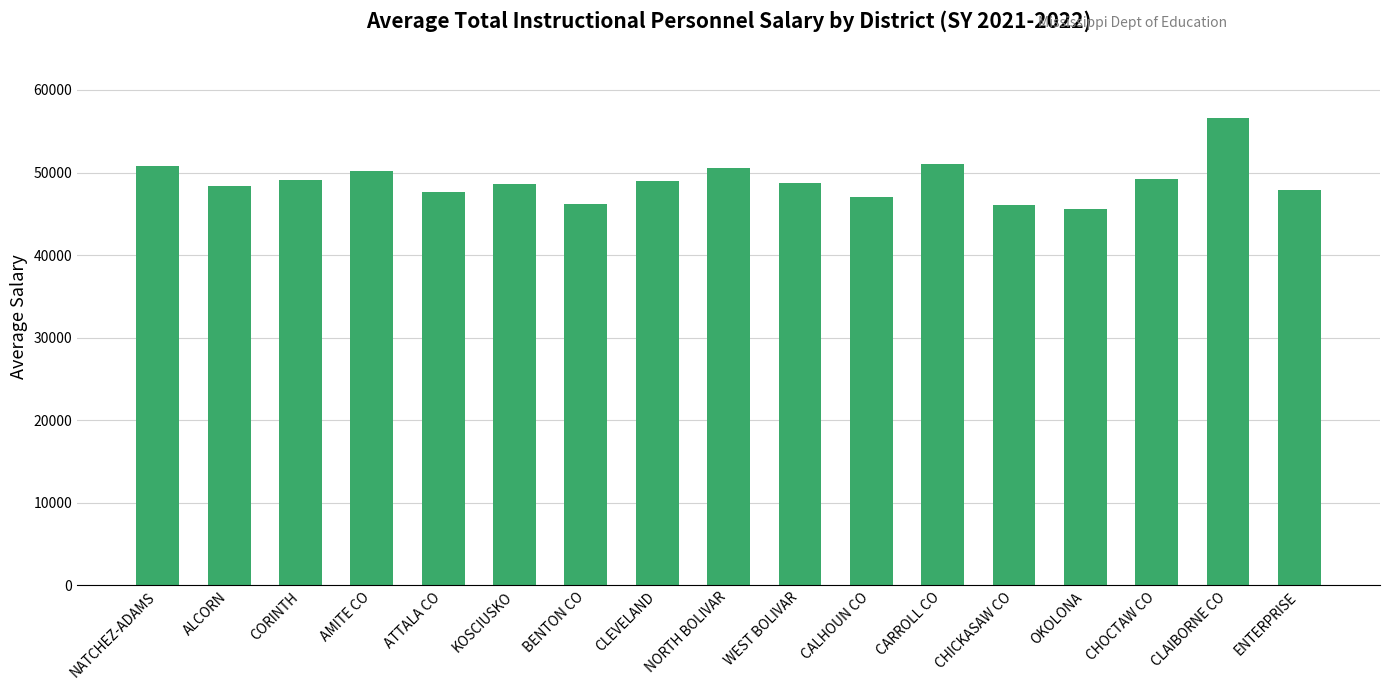

What value does the data have at ALCORN?

48421.5